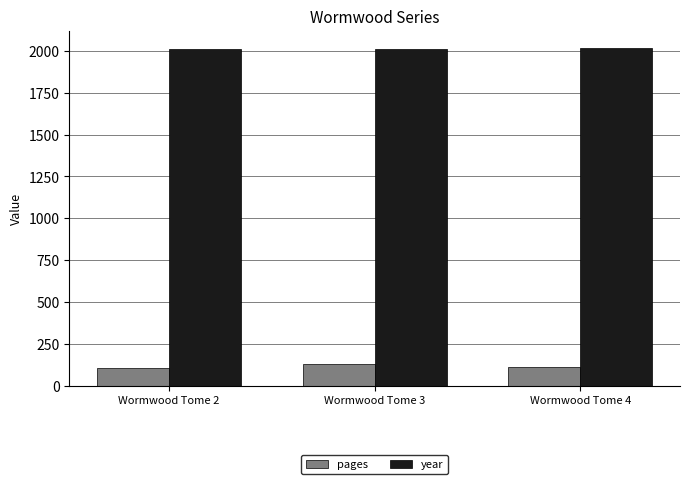

What is the difference between the highest and lowest values at Wormwood Tome 2?

1903